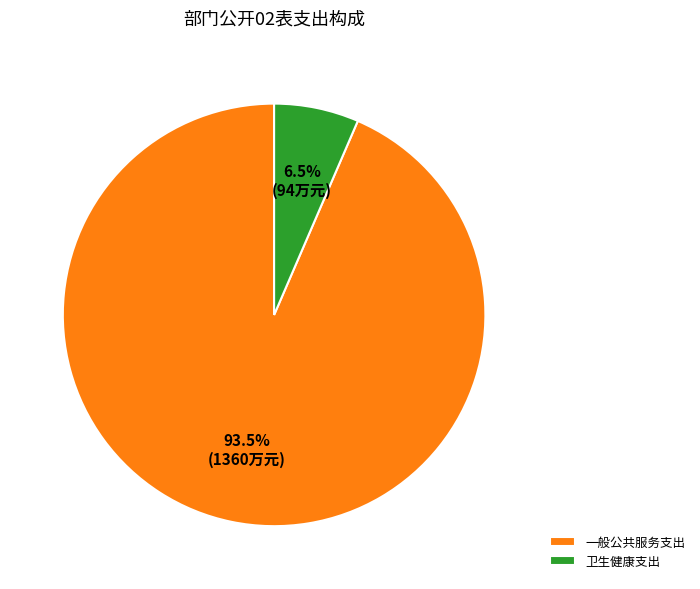

Approximately how many times larger is the value at 卫生健康支出 compared to 一般公共服务支出?

0.1